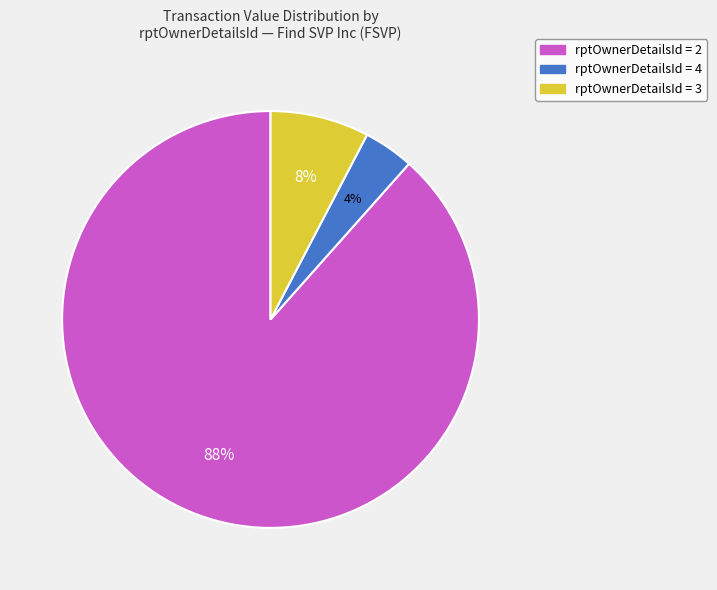

Does any single category account for the majority?

Yes